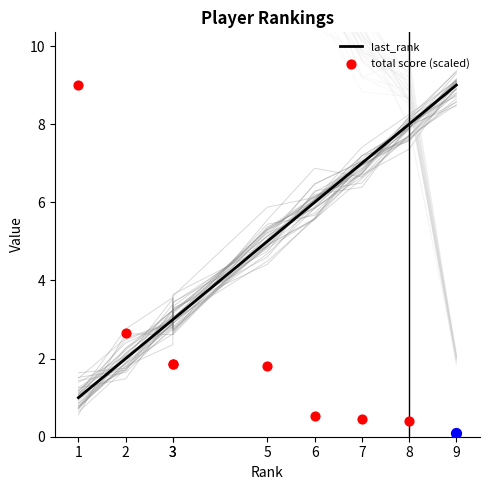

Which series contains the lowest Y value?

total score (scaled)